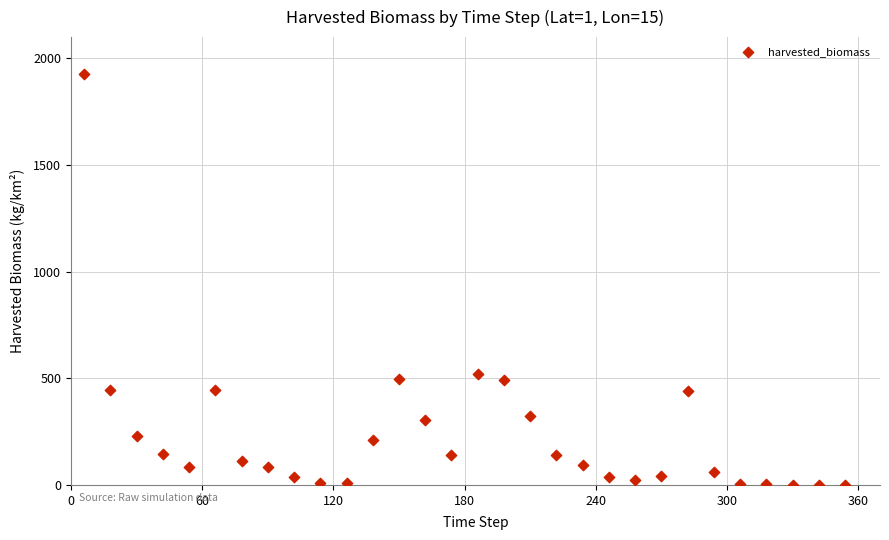

What is the range of X values (max minus min)?

348.0